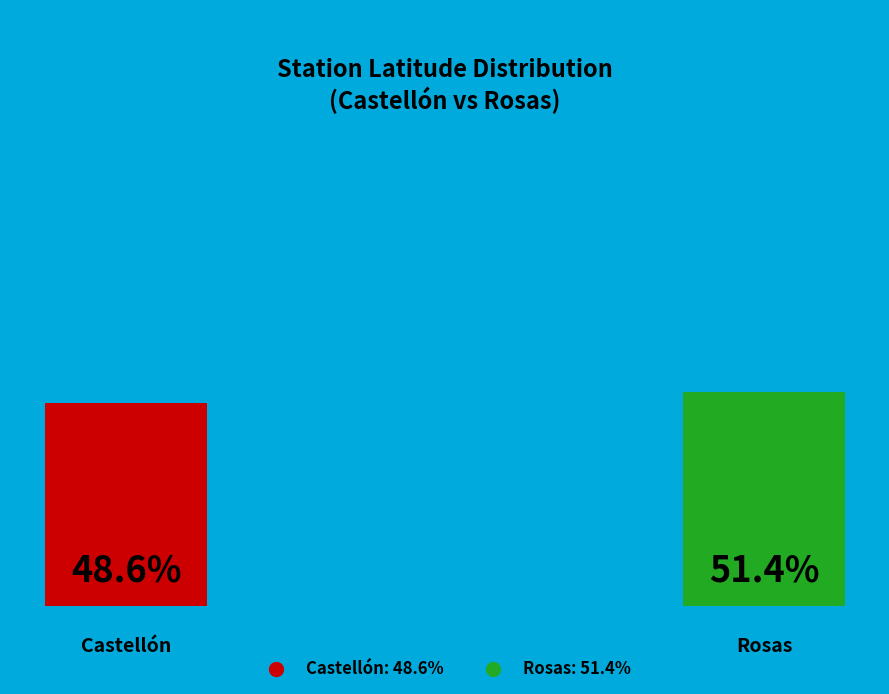

What is the largest slice in the pie chart?

Rosas